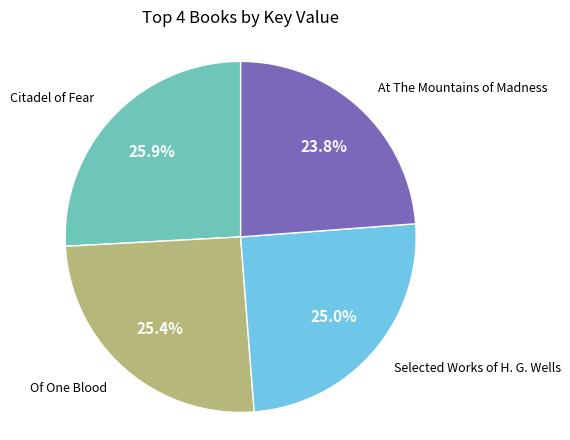

Count the number of slices in the pie.

4